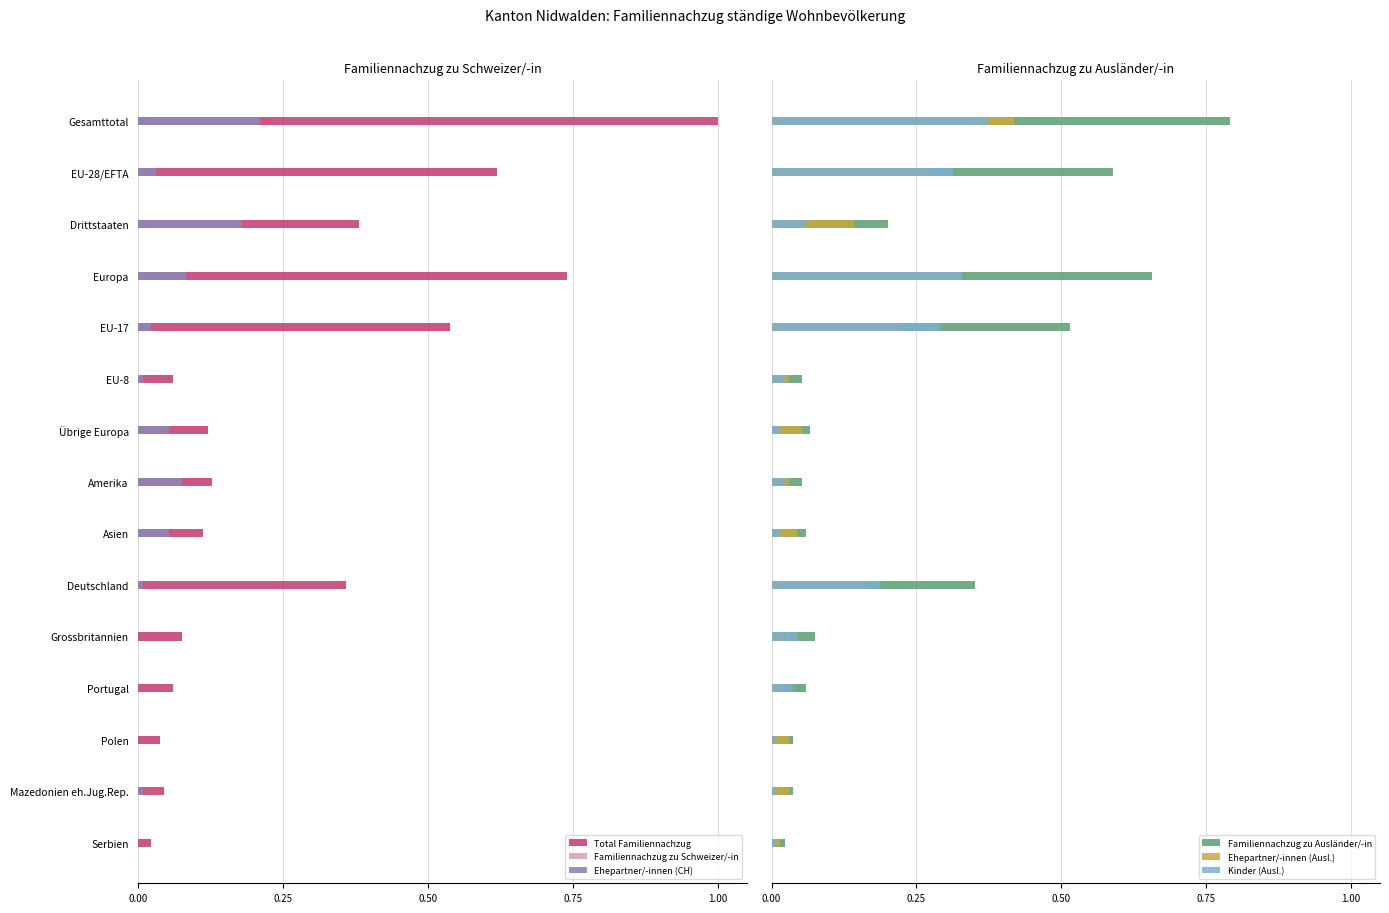

Is it true that Ehepartner/-innen (CH) equals 0.0 at Serbien?

True